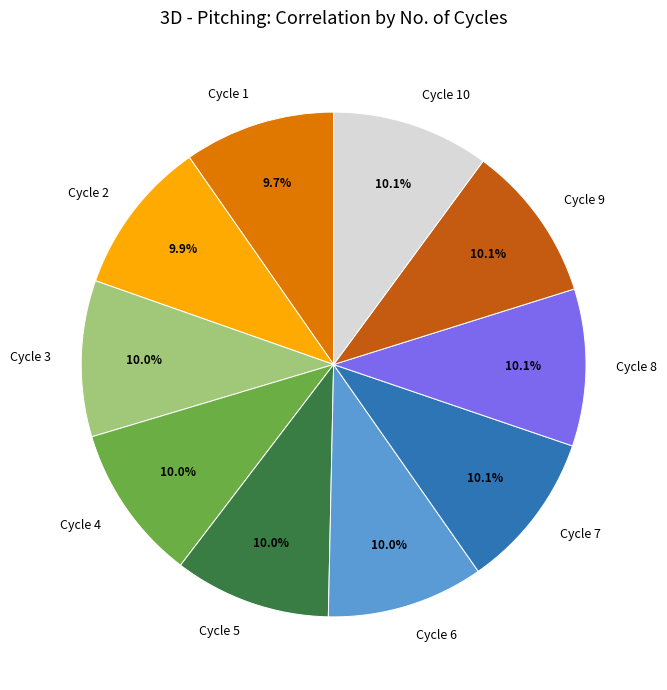

What percentage is NOT represented by Cycle 6?

90.0%